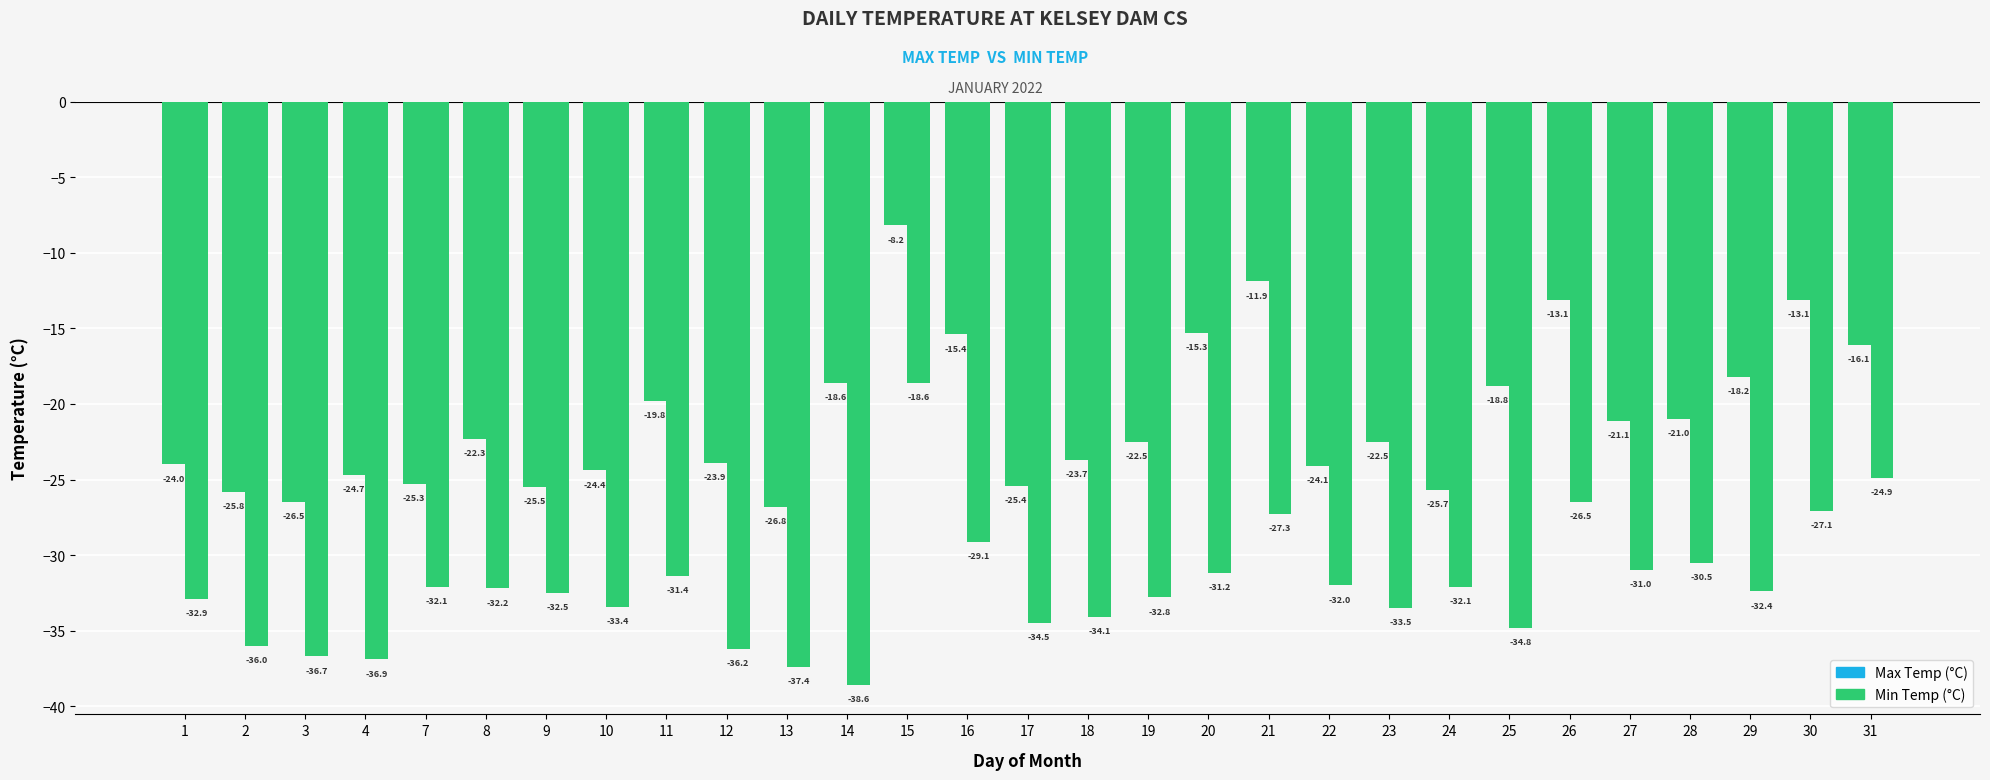

How many groups of bars are there?

29